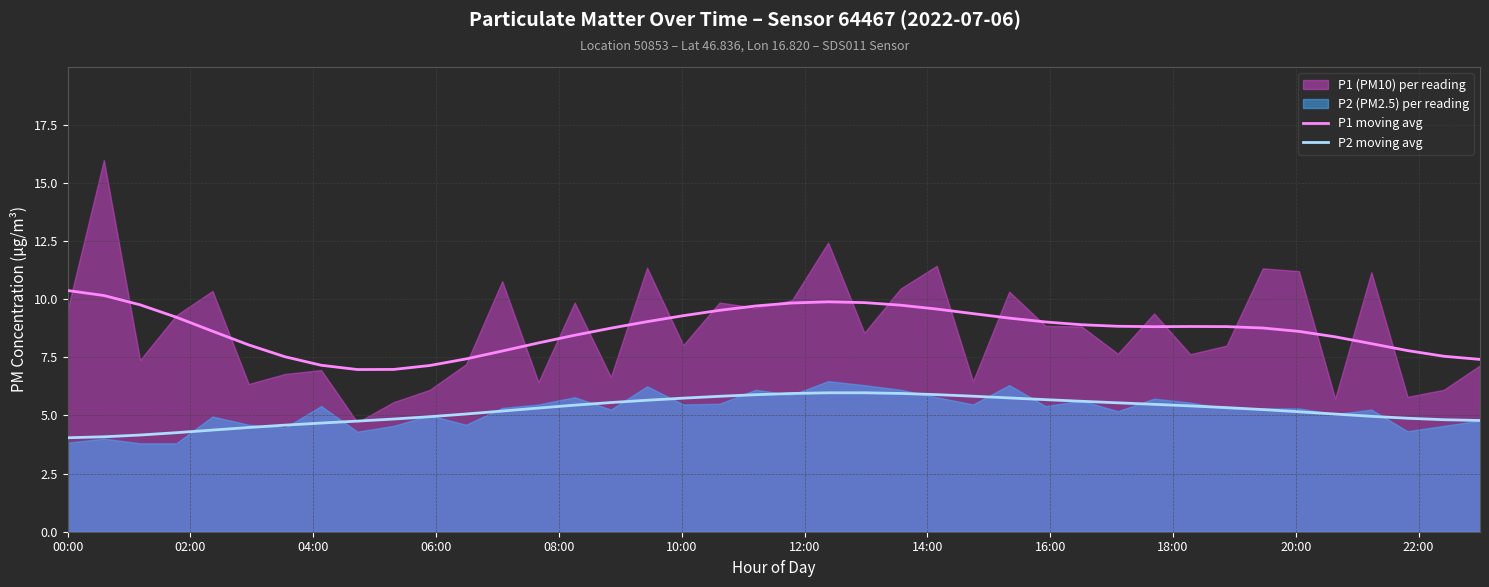

True or false: P1 moving avg and P2 moving avg intersect in this chart.

False